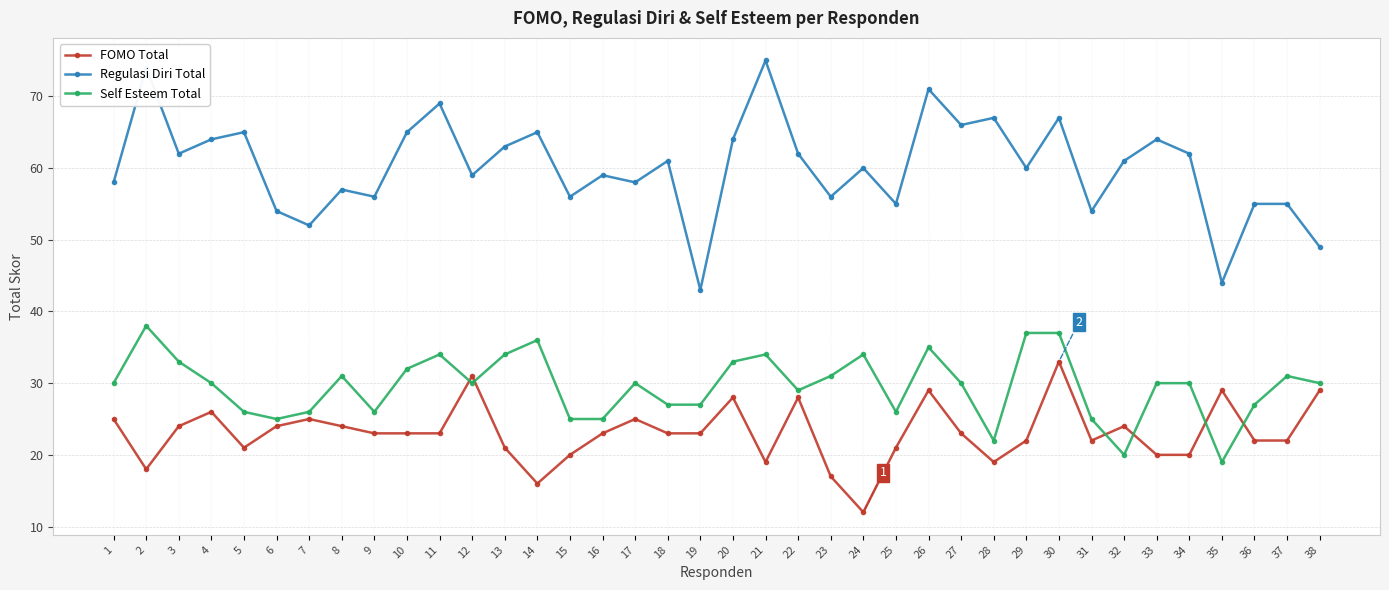

Which series has the widest spread of values?

Regulasi Diri Total